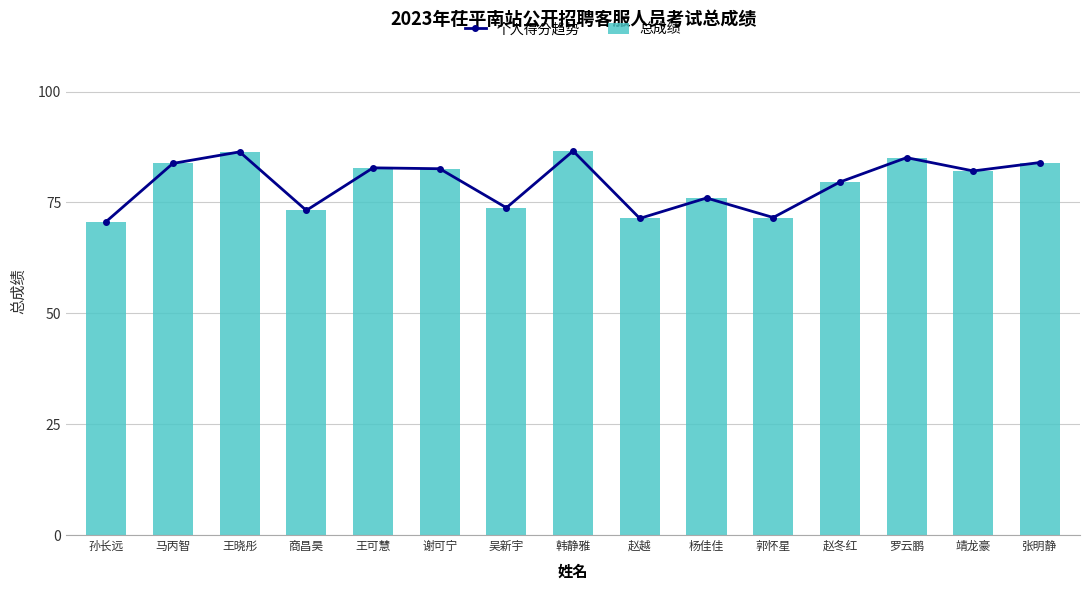

Reading left to right, list all the values displayed in this chart.

个人得分趋势: 70.7	83.8	86.4	73.2	82.8	82.6	73.8	86.6	71.4	76.0	71.6	79.6	85.1	82.1	84.0
总成绩: 70.7	83.8	86.4	73.2	82.8	82.6	73.8	86.6	71.4	76.0	71.6	79.6	85.1	82.1	84.0